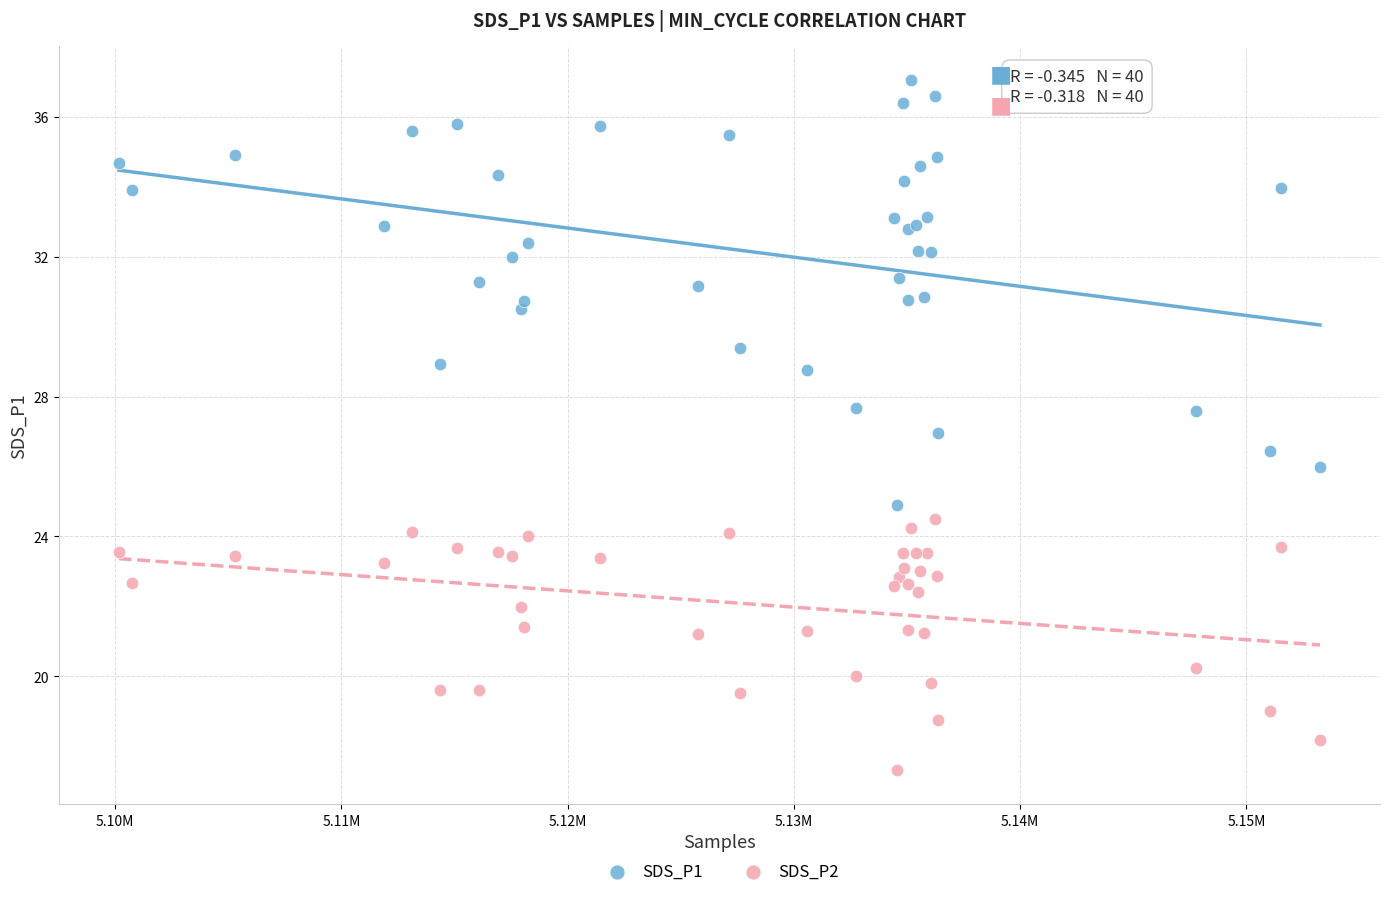

Which series reaches the minimum Y coordinate?

SDS_P2